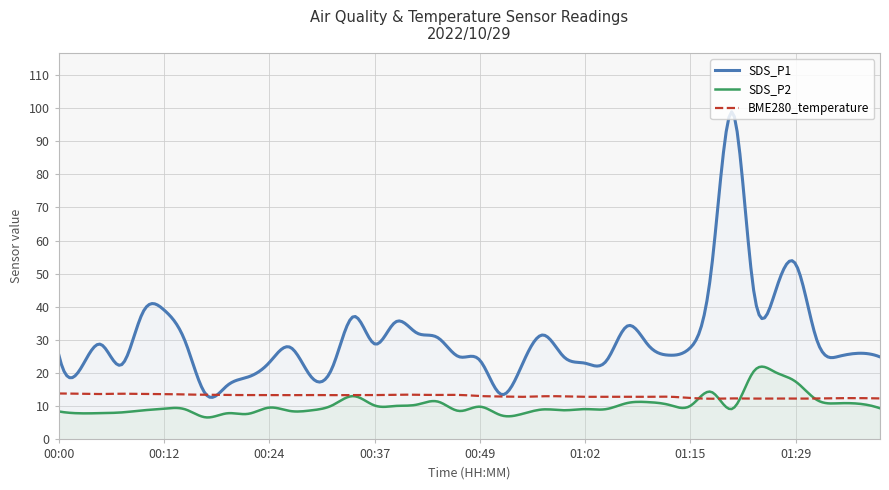

True or false: SDS_P2 has more than 0 points higher than both neighbors.

True